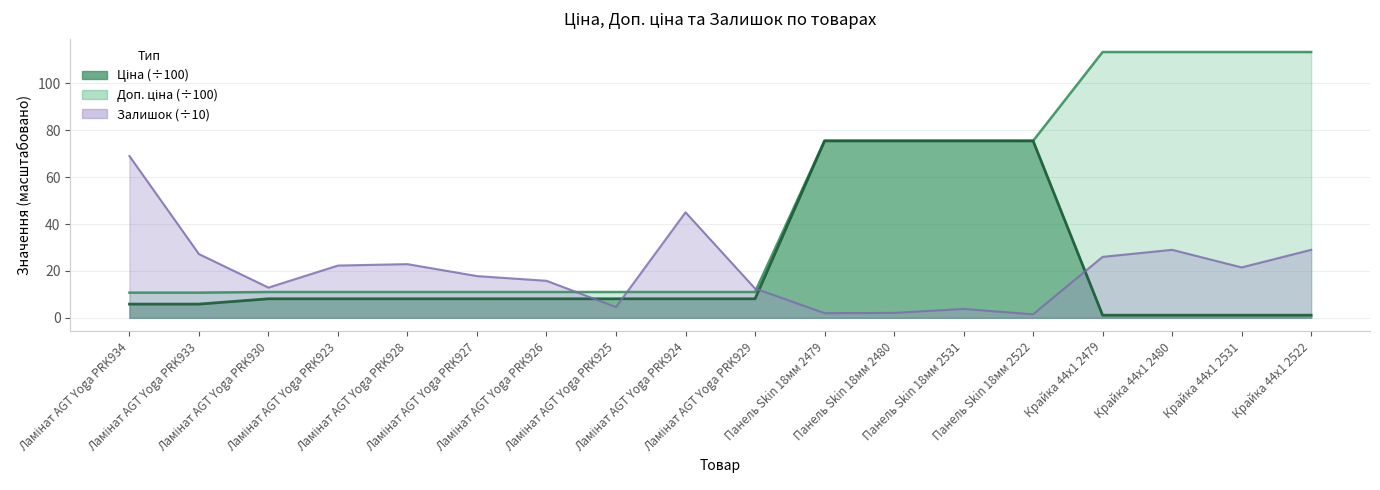

At which category is the sum across all series the highest?

Панель Skin 18мм 2531